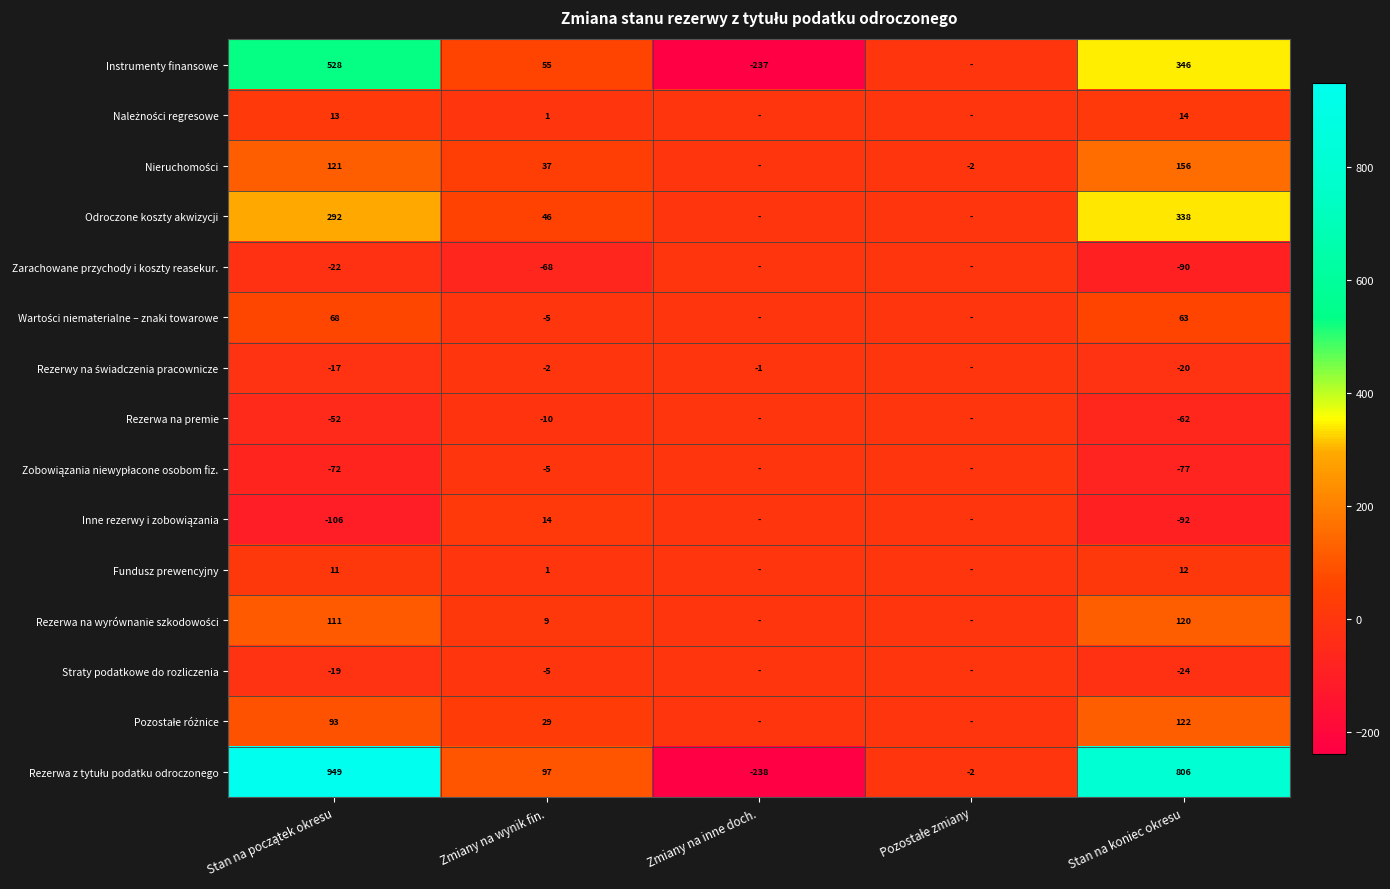

Rank the series by their maximum value, from lowest to highest.

Zarachowane przychody i koszty reasekur., Rezerwy na świadczenia pracownicze, Rezerwa na premie, Zobowiązania niewypłacone osobom fiz., Straty podatkowe do rozliczenia, Fundusz prewencyjny, Należności regresowe, Inne rezerwy i zobowiązania, Wartości niematerialne – znaki towarowe, Rezerwa na wyrównanie szkodowości, Pozostałe różnice, Nieruchomości, Odroczone koszty akwizycji, Instrumenty finansowe, Rezerwa z tytułu podatku odroczonego